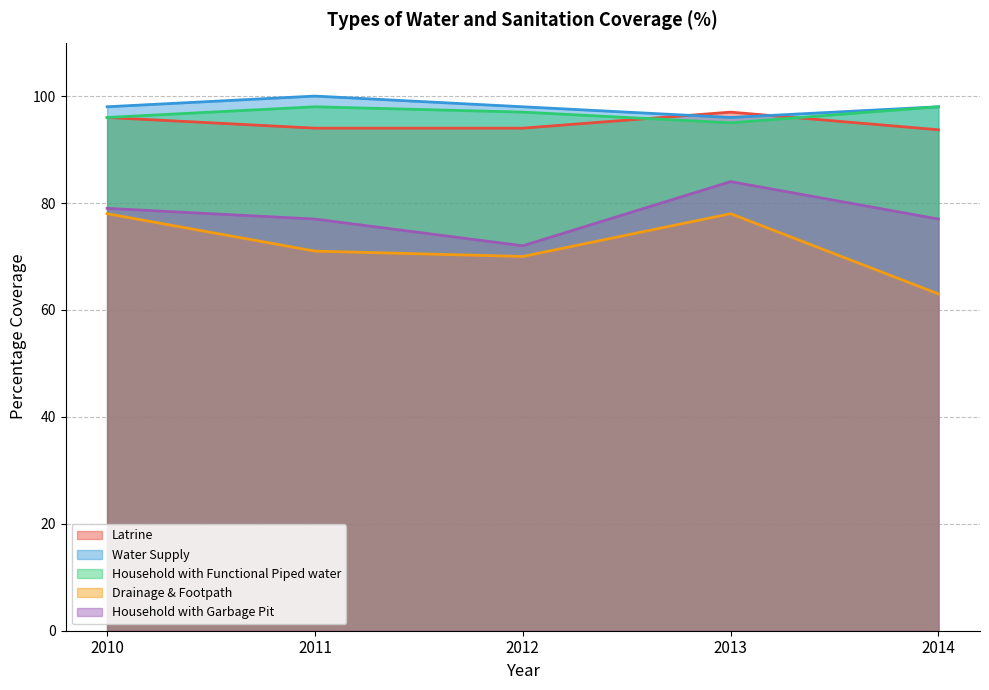

Is the value of Household with Functional Piped water at 2011 greater than the value of Household with Garbage Pit at 2013?

Yes